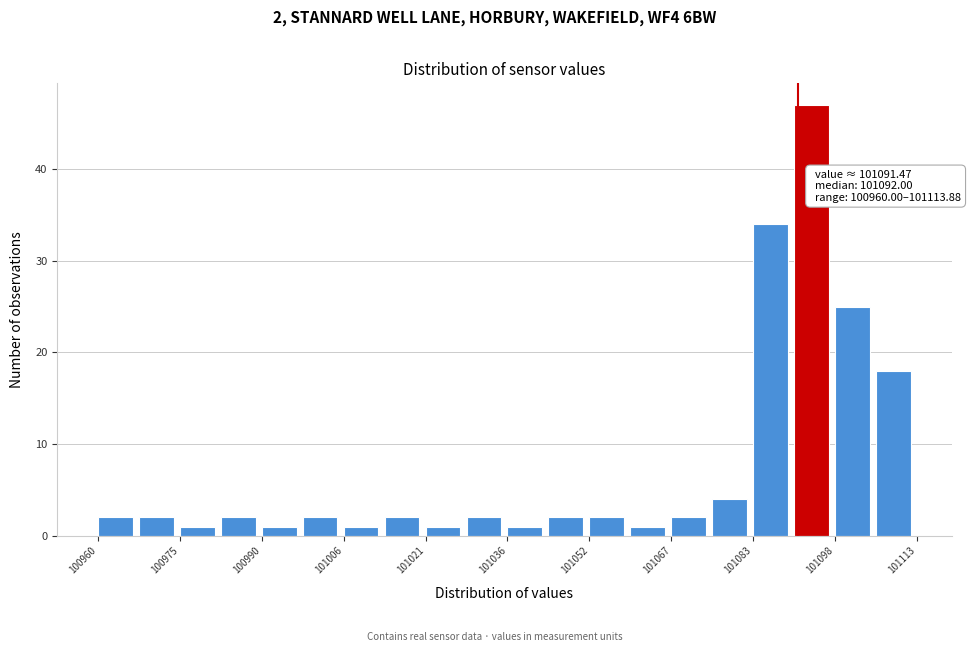

Read against the x-axis, roughly where is the centre of the tallest bar?

101094